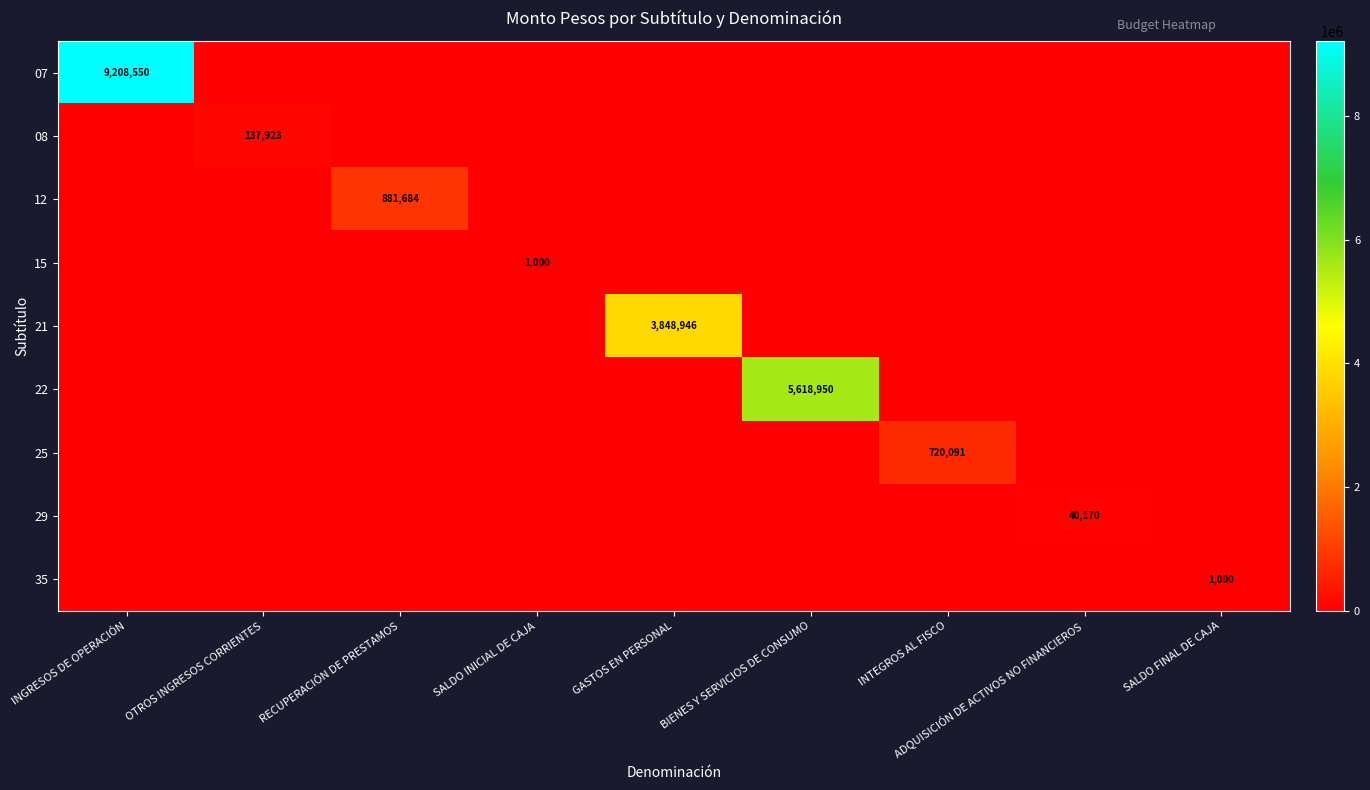

Which series has the largest total across all categories?

07